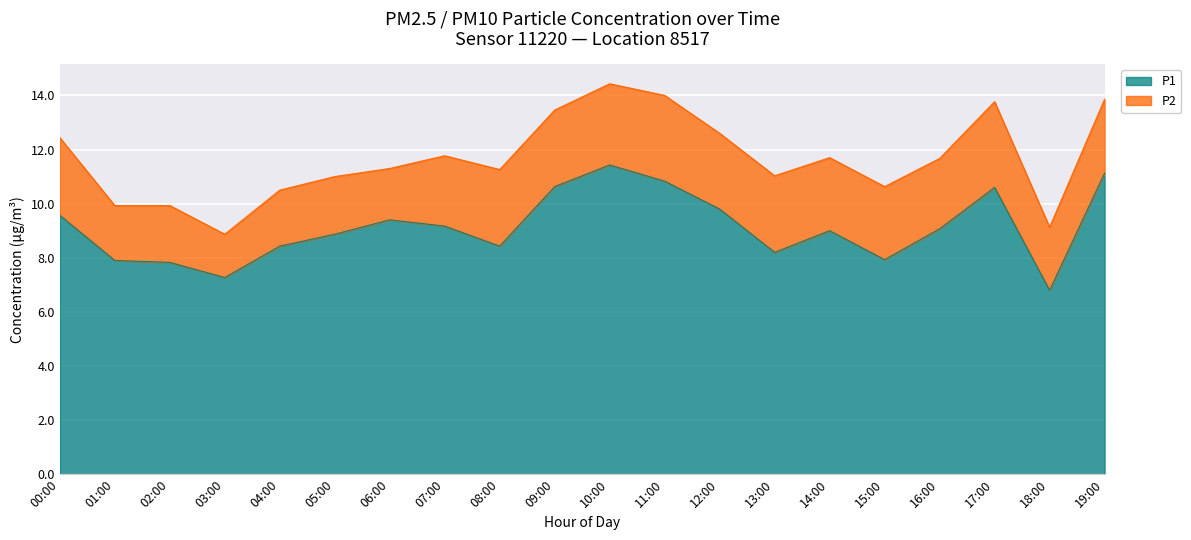

What is the change in value from 00:00 to 12:00?

+0.2